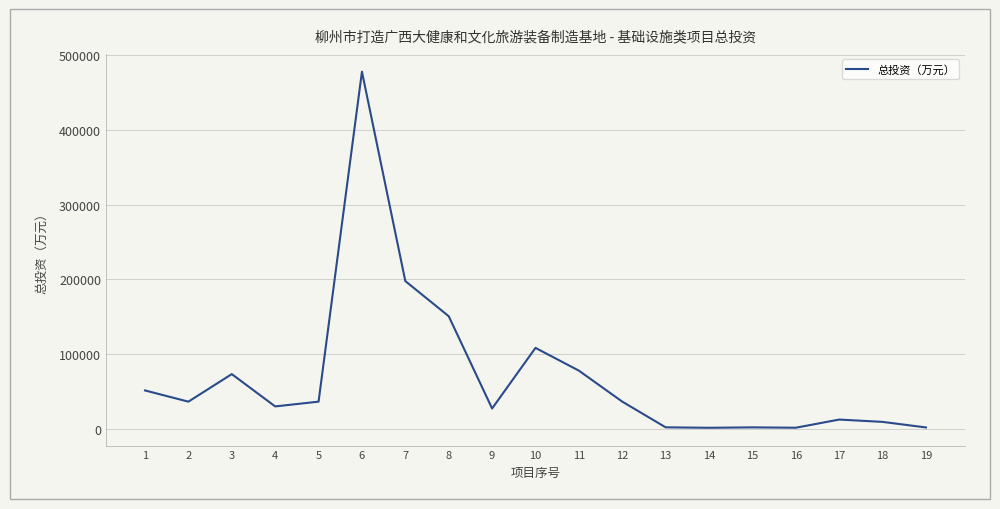

What is the average value?

69864